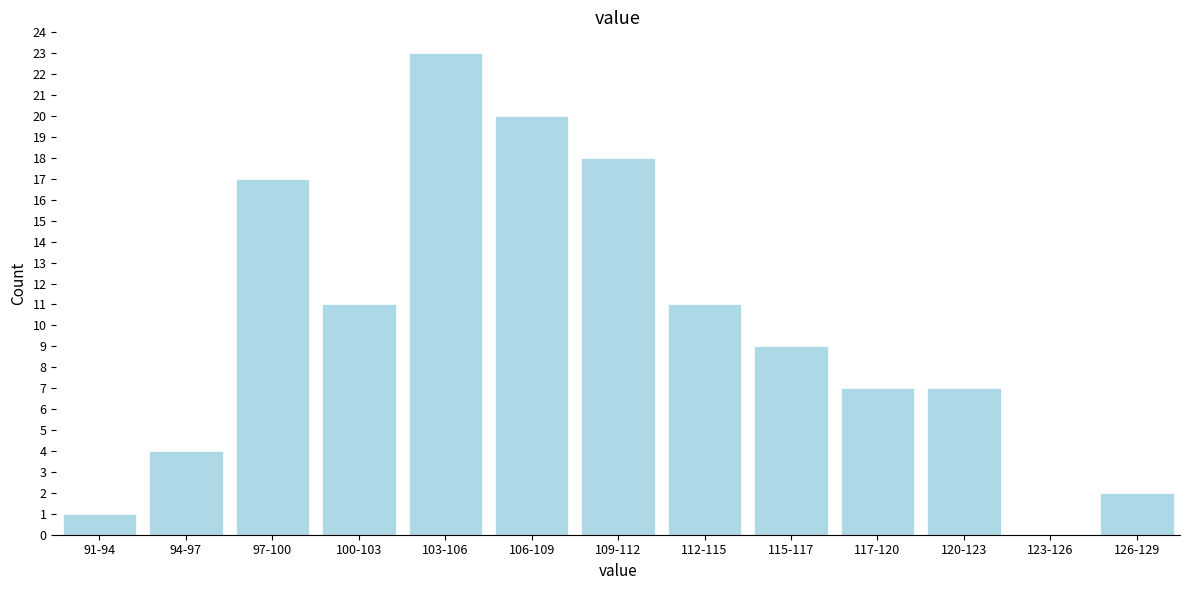

Reading left to right, extract all data points from this chart.

91-94=1	94-97=4	97-100=17	100-103=11	103-106=23	106-109=20	109-112=18	112-115=11	115-117=9	117-120=7	120-123=7	123-126=0	126-129=2